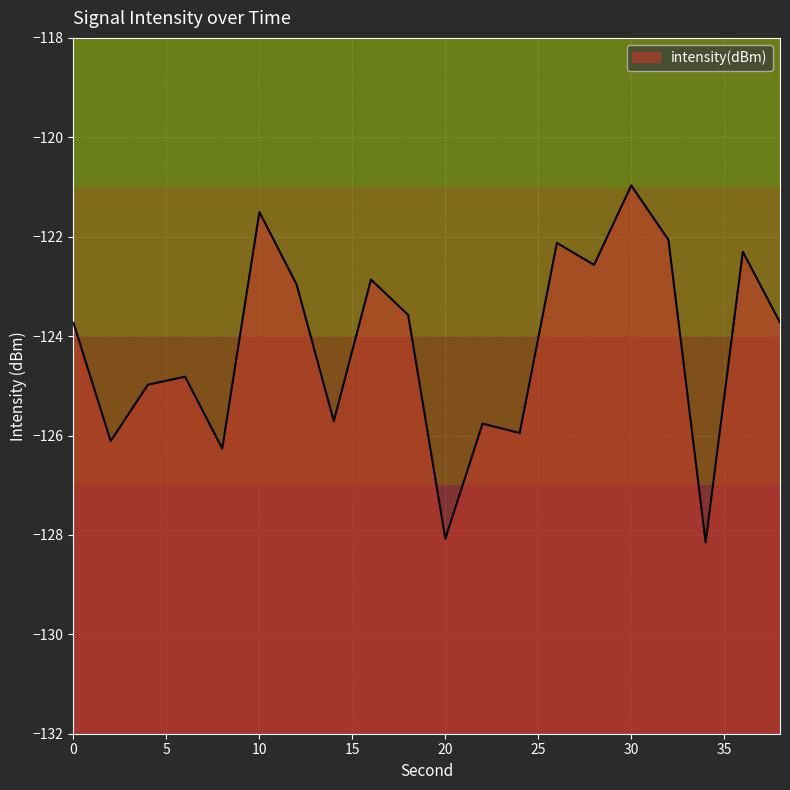

List the labels in order of value, largest first.

30, 10, 32, 26, 36, 28, 16, 12, 18, 38, 0, 6, 4, 14, 22, 24, 2, 8, 20, 34